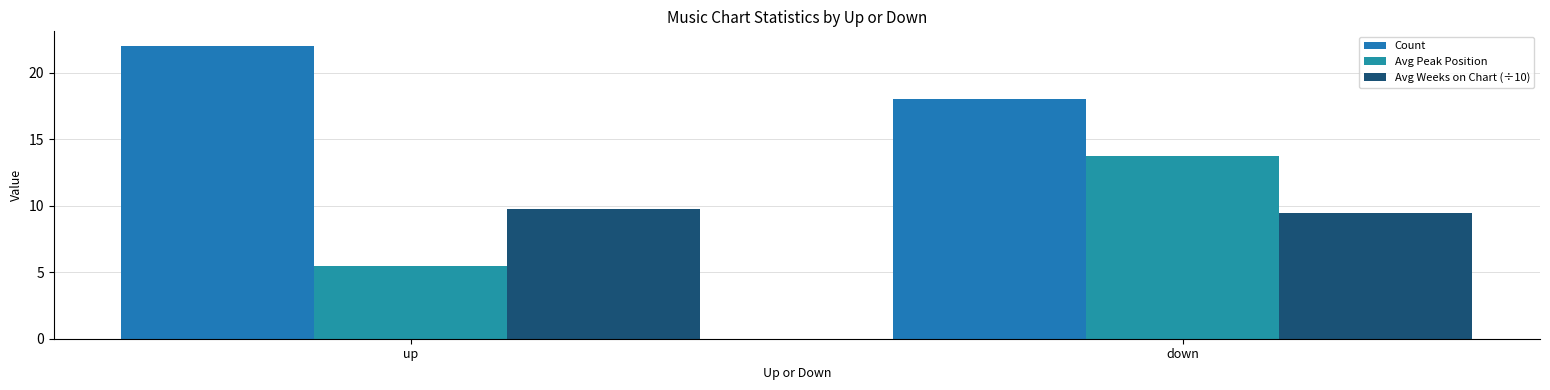

Read the Avg Peak Position value at up.

5.5